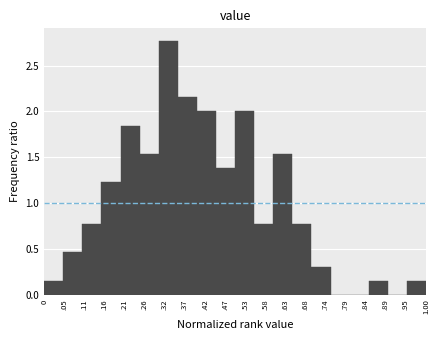

Which label corresponds to the largest value in the chart?

.32